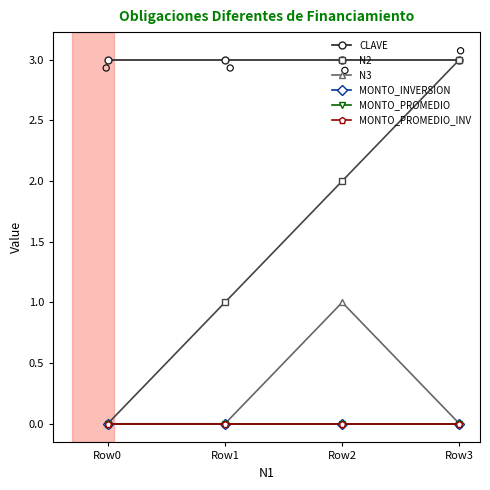

Which series has the widest spread of Y values?

N2